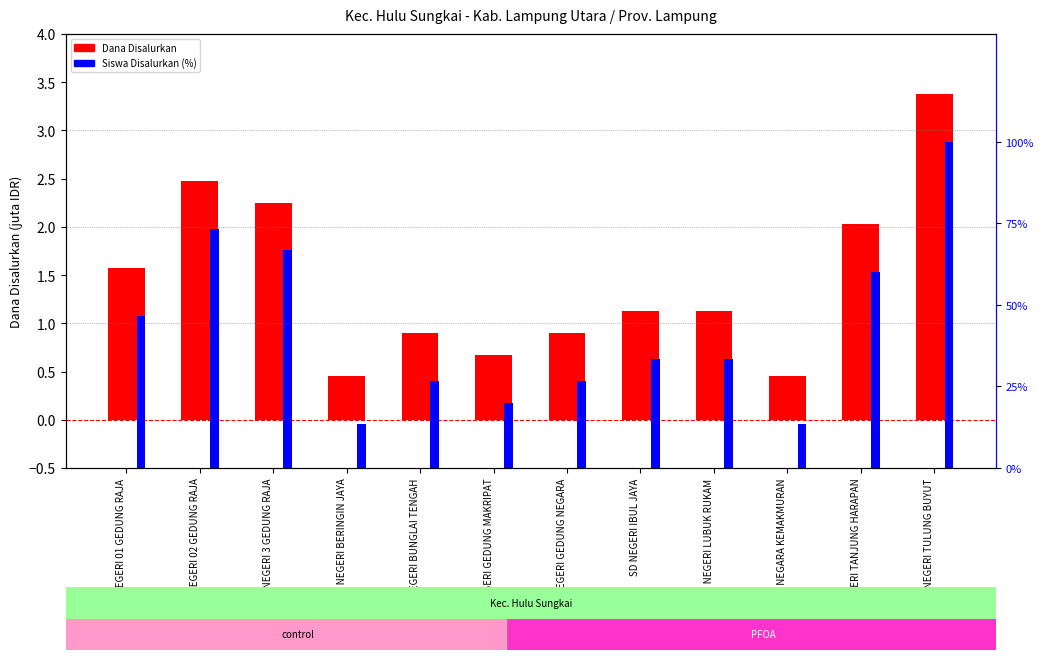

Where does the Siswa Disalurkan (%) series first go above 33?

SD NEGERI 01 GEDUNG RAJA